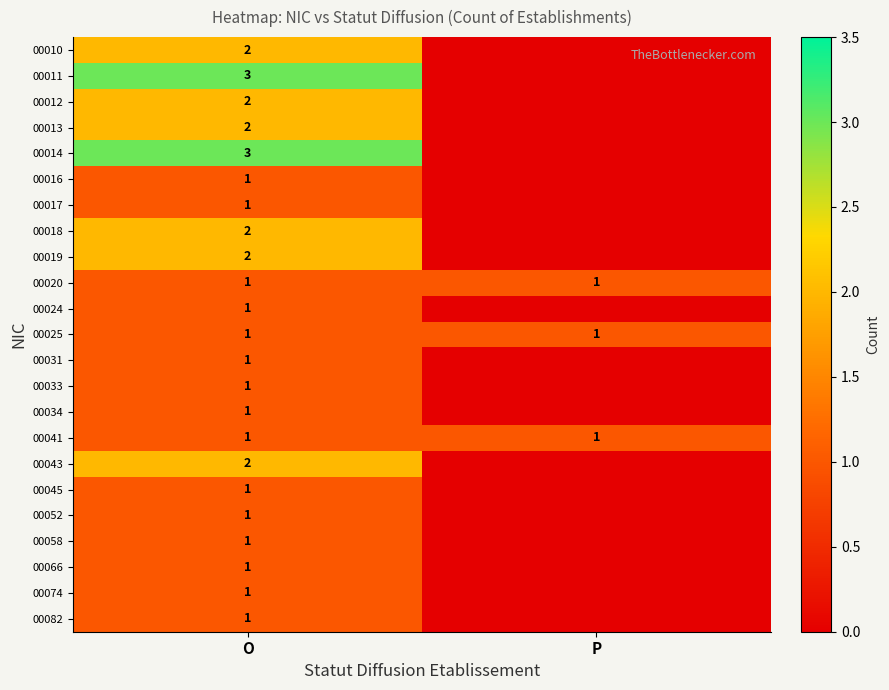

Which category has the highest value across all series?

O